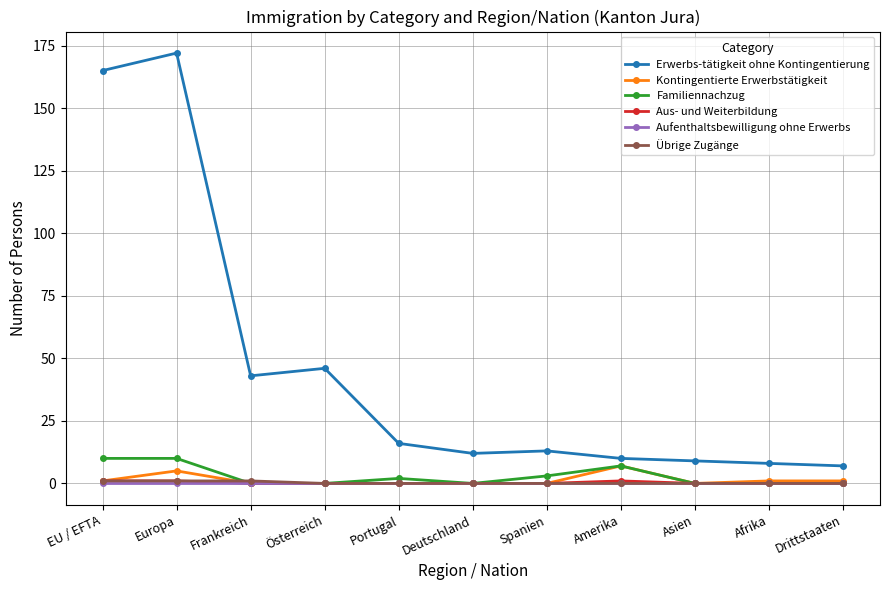

The Erwerbs-tätigkeit ohne Kontingentierung series shows 62 at Österreich. True or false?

False